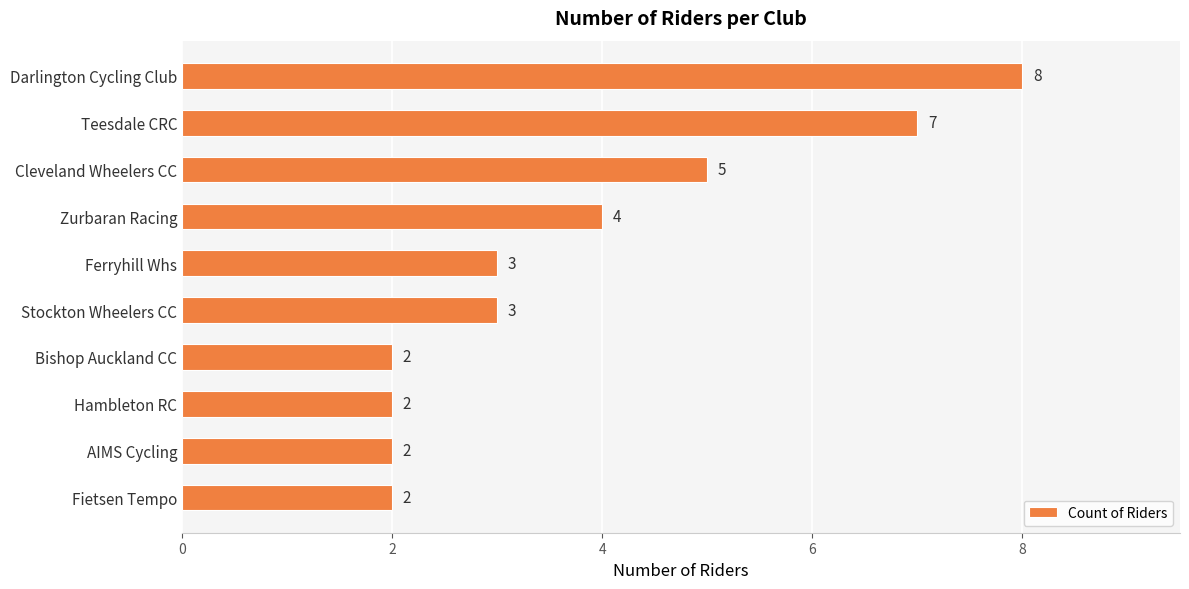

What is the average value?

4